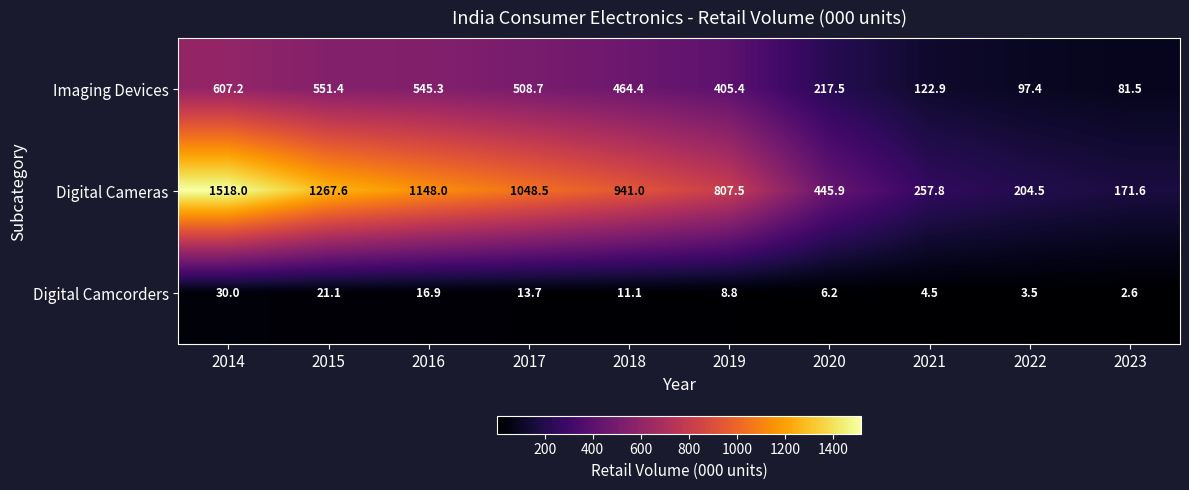

The Imaging Devices series shows 551.4 at 2015. True or false?

True